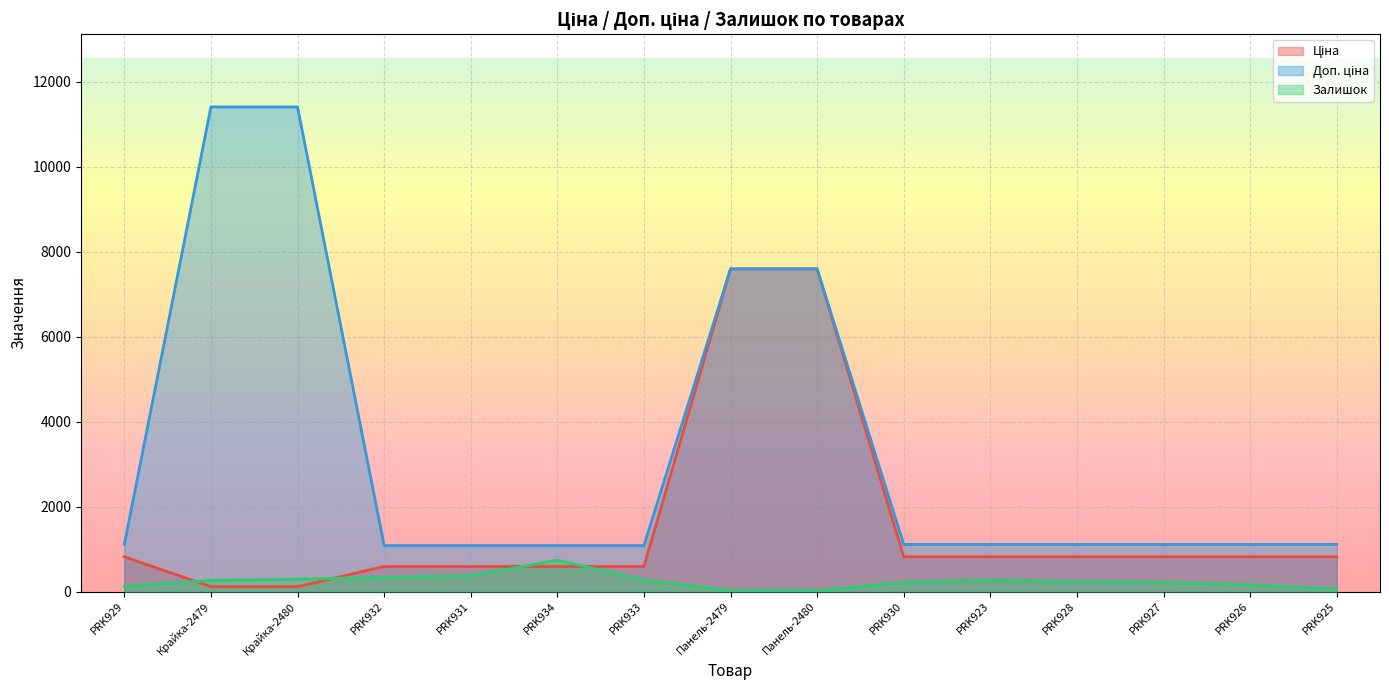

At which label does Ціна reach its minimum?

Крайка-2479